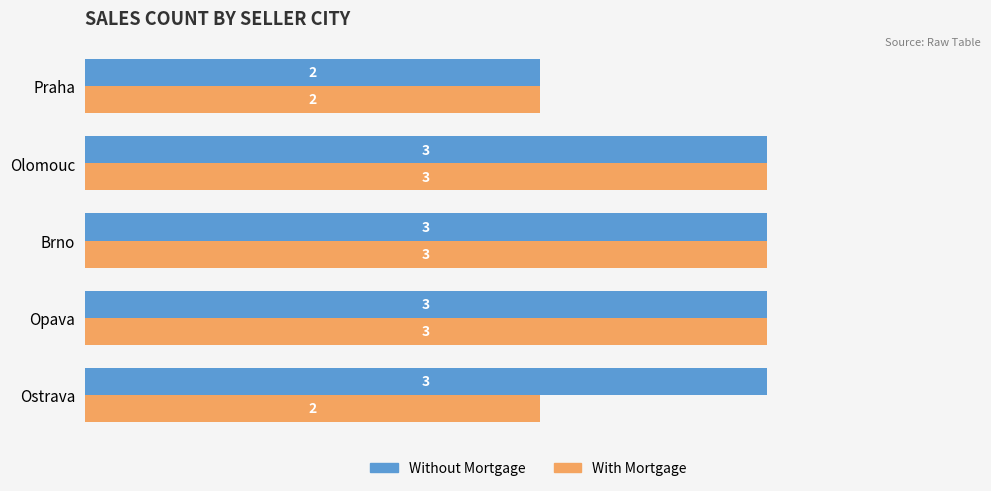

Rank the series by their average value, from lowest to highest.

With Mortgage, Without Mortgage